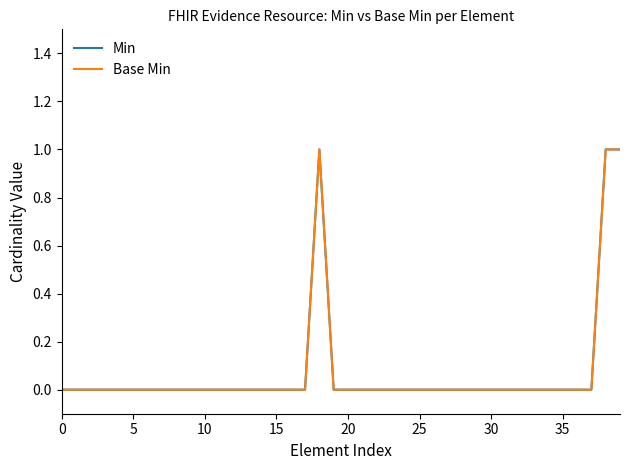

Where is the first local maximum for Base Min?

18